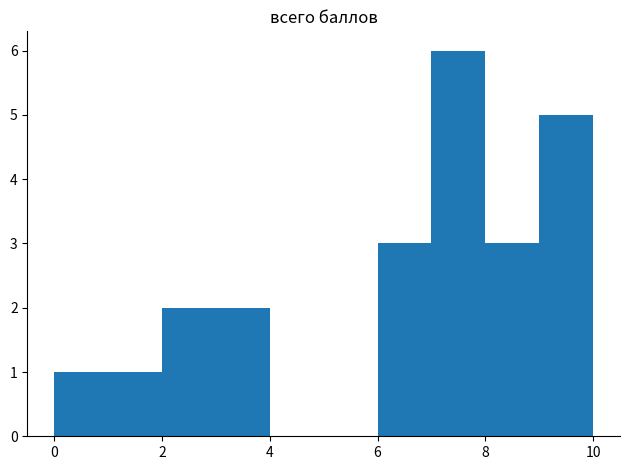

Reading left to right, transcribe this chart: for each bar, give the range it covers on the x-axis and its height. The values are not printed on the chart, so give them approximately, as read against the axis.

0 to 1: 1
1 to 2: 1
2 to 3: 2
3 to 4: 2
4 to 5: 0
5 to 6: 0
6 to 7: 3
7 to 8: 6
8 to 9: 3
9 to 10: 5